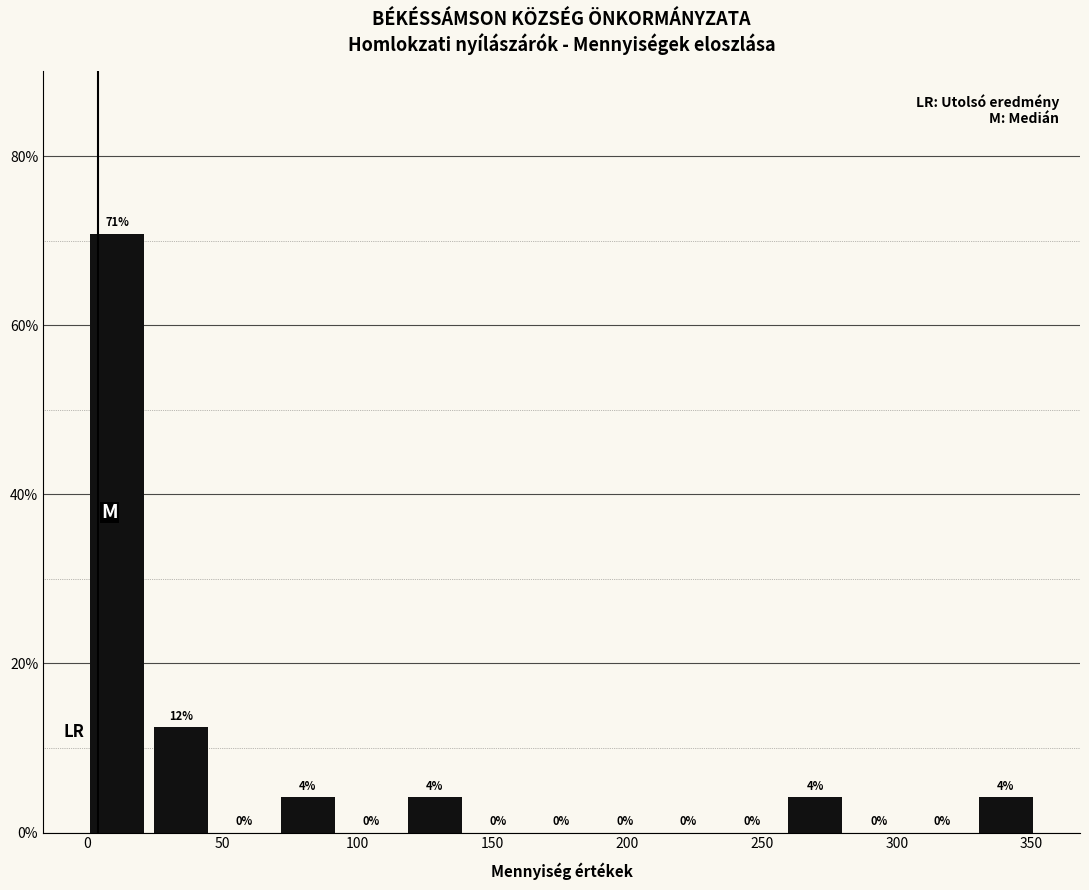

Over which range of the x-axis is the bar tallest?

0 to 25